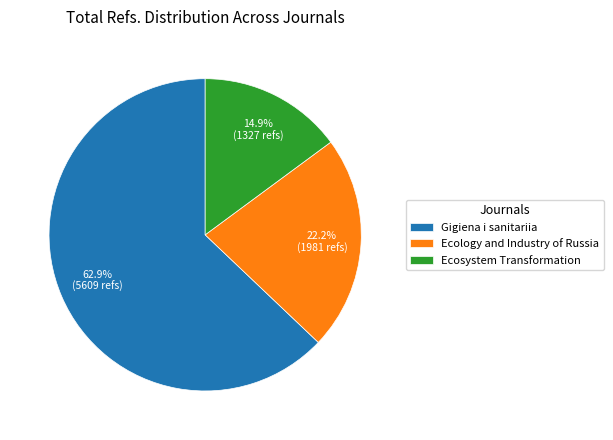

True or false: Ecology and Industry of Russia accounts for 29% of the total.

False